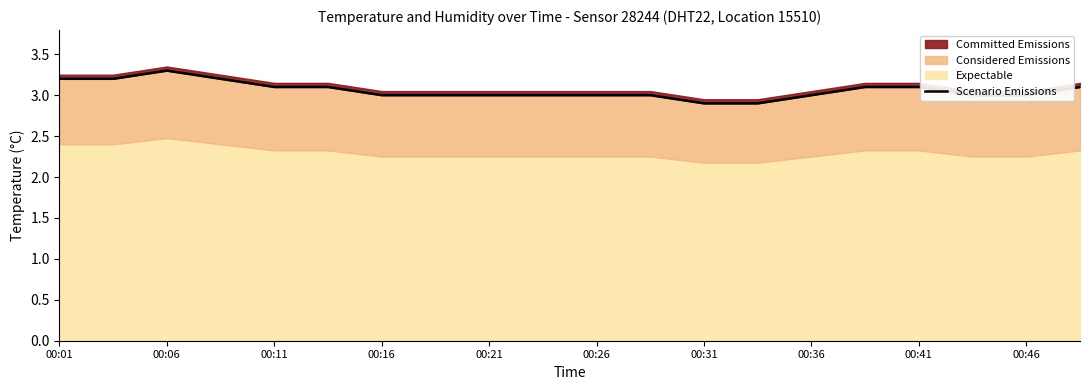

What is the ratio of the value at 00:41 to the value at 00:26?

1.0